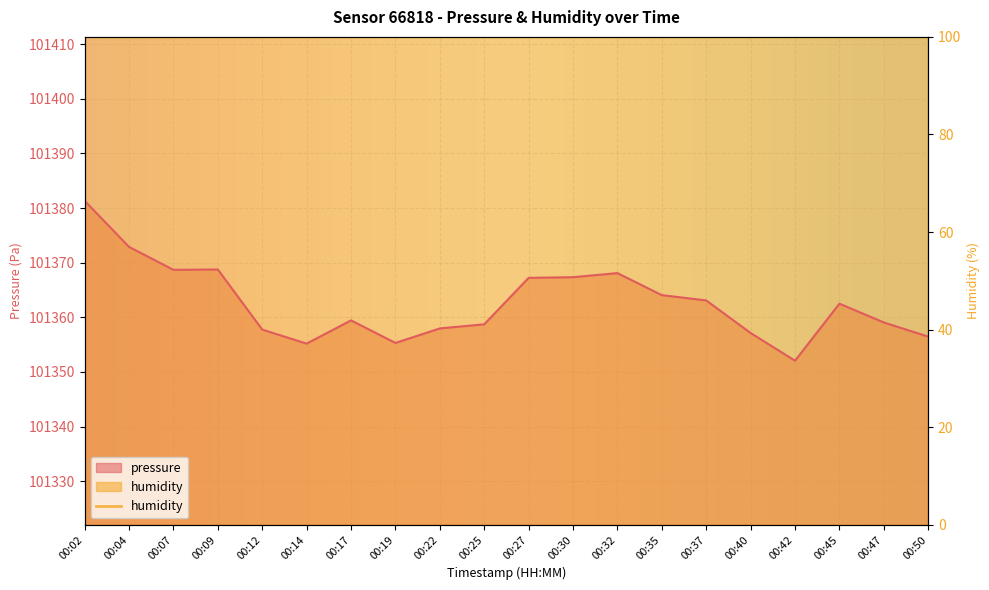

What is the value of the 16th point from the left?

101357.1